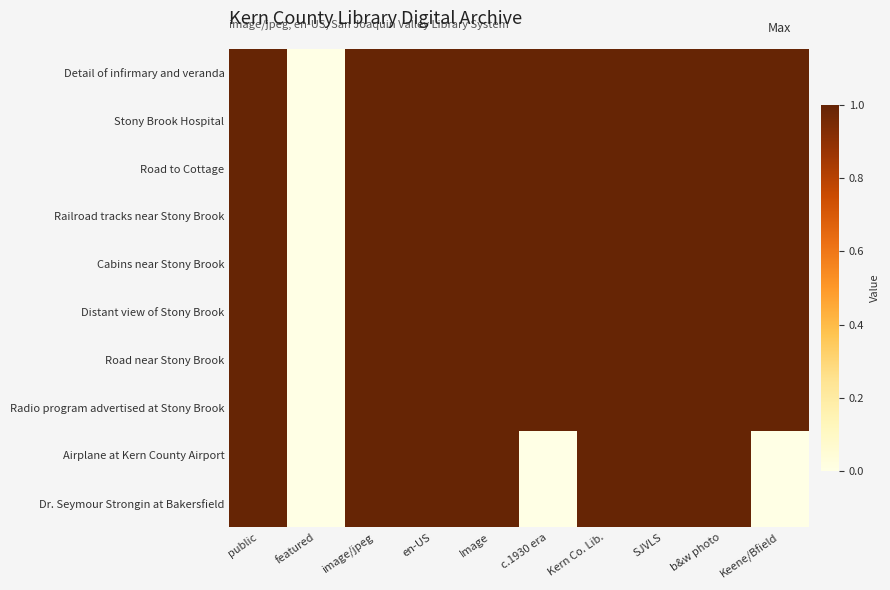

Reading right to left, transcribe all the data shown in this chart.

Detail of infirmary and veranda: Keene/Bfield=1	b&w photo=1	SJVLS=1	Kern Co. Lib.=1	c.1930 era=1	Image=1	en-US=1	image/jpeg=1	featured=0	public=1
Stony Brook Hospital: Keene/Bfield=1	b&w photo=1	SJVLS=1	Kern Co. Lib.=1	c.1930 era=1	Image=1	en-US=1	image/jpeg=1	featured=0	public=1
Road to Cottage: Keene/Bfield=1	b&w photo=1	SJVLS=1	Kern Co. Lib.=1	c.1930 era=1	Image=1	en-US=1	image/jpeg=1	featured=0	public=1
Railroad tracks near Stony Brook: Keene/Bfield=1	b&w photo=1	SJVLS=1	Kern Co. Lib.=1	c.1930 era=1	Image=1	en-US=1	image/jpeg=1	featured=0	public=1
Cabins near Stony Brook: Keene/Bfield=1	b&w photo=1	SJVLS=1	Kern Co. Lib.=1	c.1930 era=1	Image=1	en-US=1	image/jpeg=1	featured=0	public=1
Distant view of Stony Brook: Keene/Bfield=1	b&w photo=1	SJVLS=1	Kern Co. Lib.=1	c.1930 era=1	Image=1	en-US=1	image/jpeg=1	featured=0	public=1
Road near Stony Brook: Keene/Bfield=1	b&w photo=1	SJVLS=1	Kern Co. Lib.=1	c.1930 era=1	Image=1	en-US=1	image/jpeg=1	featured=0	public=1
Radio program advertised at Stony Brook: Keene/Bfield=1	b&w photo=1	SJVLS=1	Kern Co. Lib.=1	c.1930 era=1	Image=1	en-US=1	image/jpeg=1	featured=0	public=1
Airplane at Kern County Airport: Keene/Bfield=0	b&w photo=1	SJVLS=1	Kern Co. Lib.=1	c.1930 era=0	Image=1	en-US=1	image/jpeg=1	featured=0	public=1
Dr. Seymour Strongin at Bakersfield: Keene/Bfield=0	b&w photo=1	SJVLS=1	Kern Co. Lib.=1	c.1930 era=0	Image=1	en-US=1	image/jpeg=1	featured=0	public=1